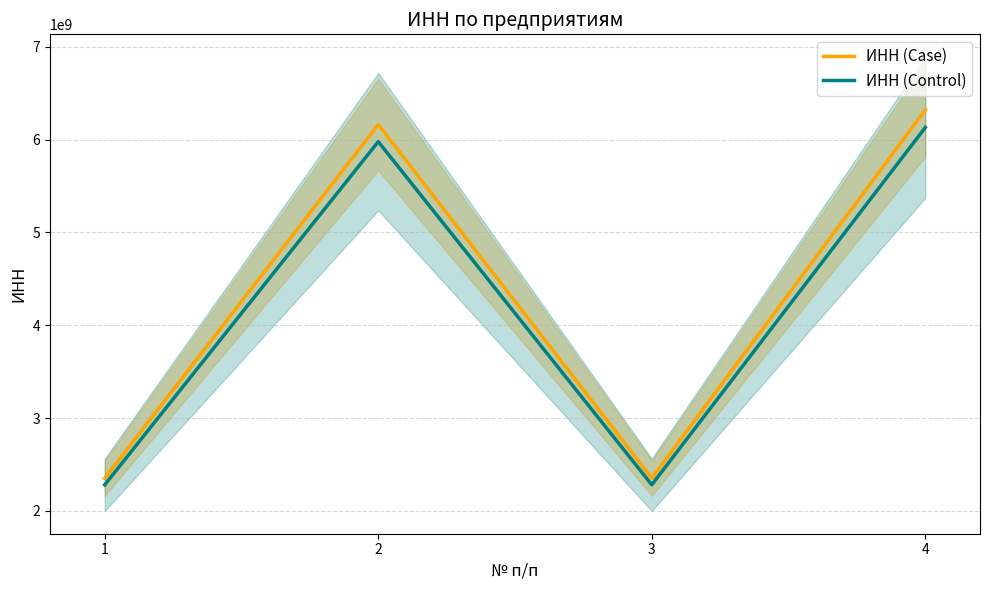

At which category does ИНН (Case) reach its first local valley?

3